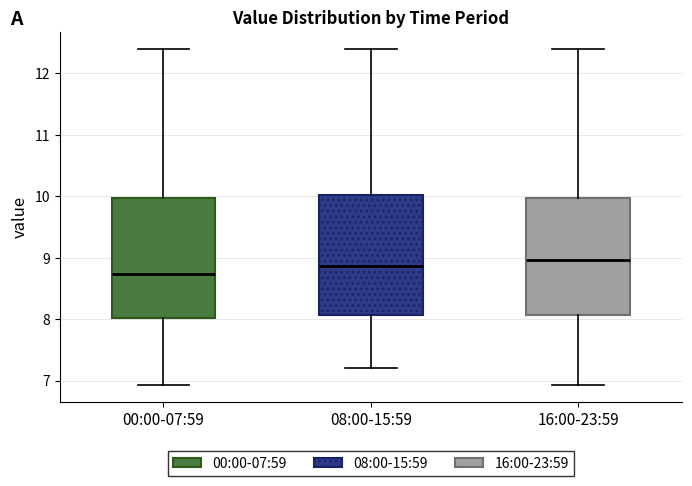

Where does the median line of the box for 00:00-07:59 sit on the y-axis? The values are not printed on the chart, so give them approximately, as read against the axis.

8.7